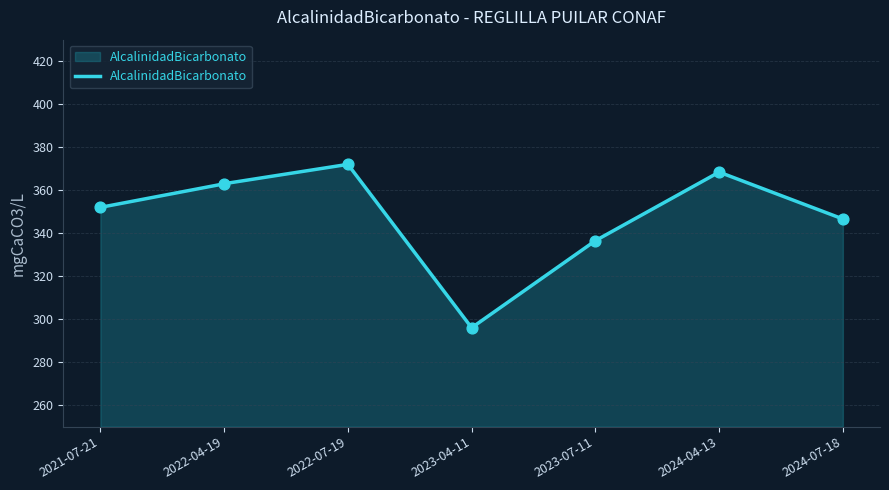

What is the change in value from 2022-07-19 to 2024-07-18?

-25.4